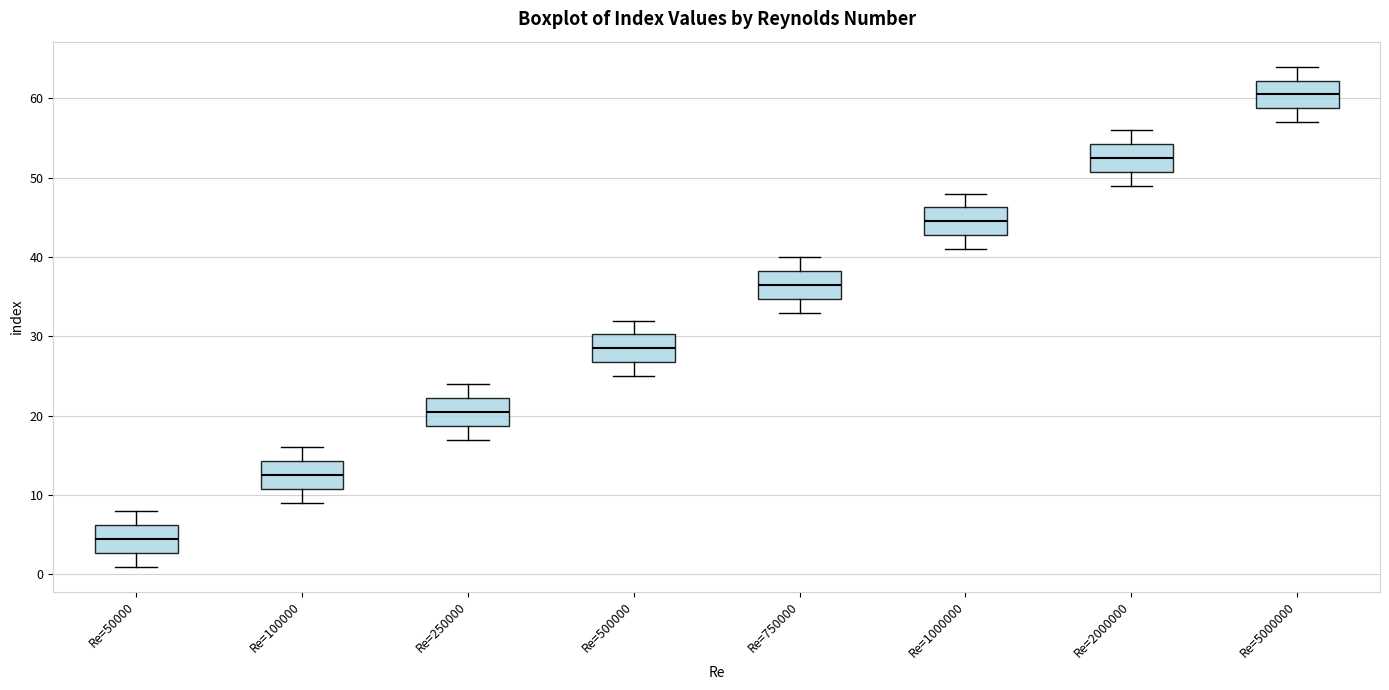

Reading left to right, transcribe this box plot: for each box, give where its median line is, the range the box spans, and where its two whiskers end, as read against the y-axis. The values are not printed on the chart, so give them approximately, as read against the axis.

Re=50000: median 5, box 3 to 6, whiskers 1 to 8
Re=100000: median 13, box 11 to 14, whiskers 9 to 16
Re=250000: median 21, box 19 to 22, whiskers 17 to 24
Re=500000: median 29, box 27 to 30, whiskers 25 to 32
Re=750000: median 37, box 35 to 38, whiskers 33 to 40
Re=1000000: median 45, box 43 to 46, whiskers 41 to 48
Re=2000000: median 53, box 51 to 54, whiskers 49 to 56
Re=5000000: median 61, box 59 to 62, whiskers 57 to 64